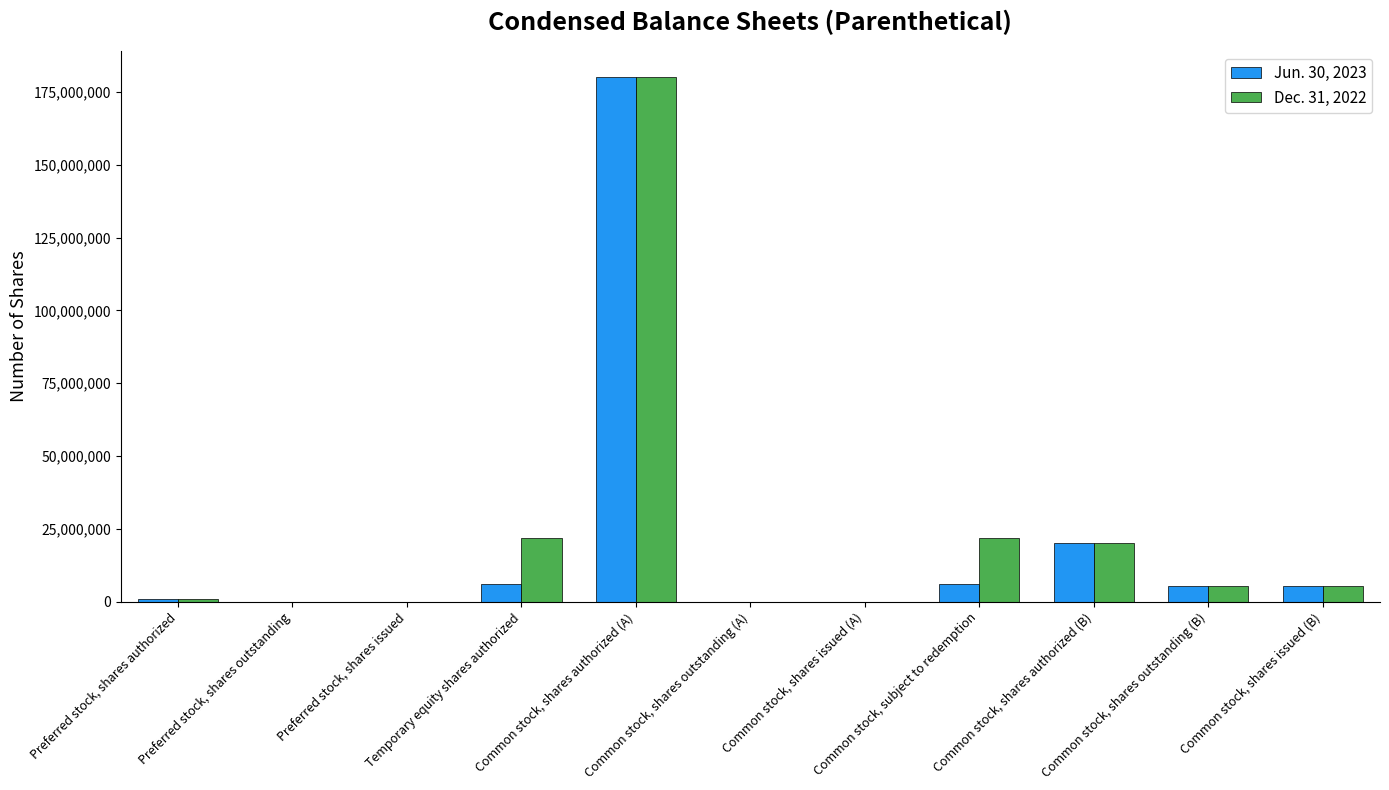

What is the sum of all Jun. 30, 2023 values?

224426416